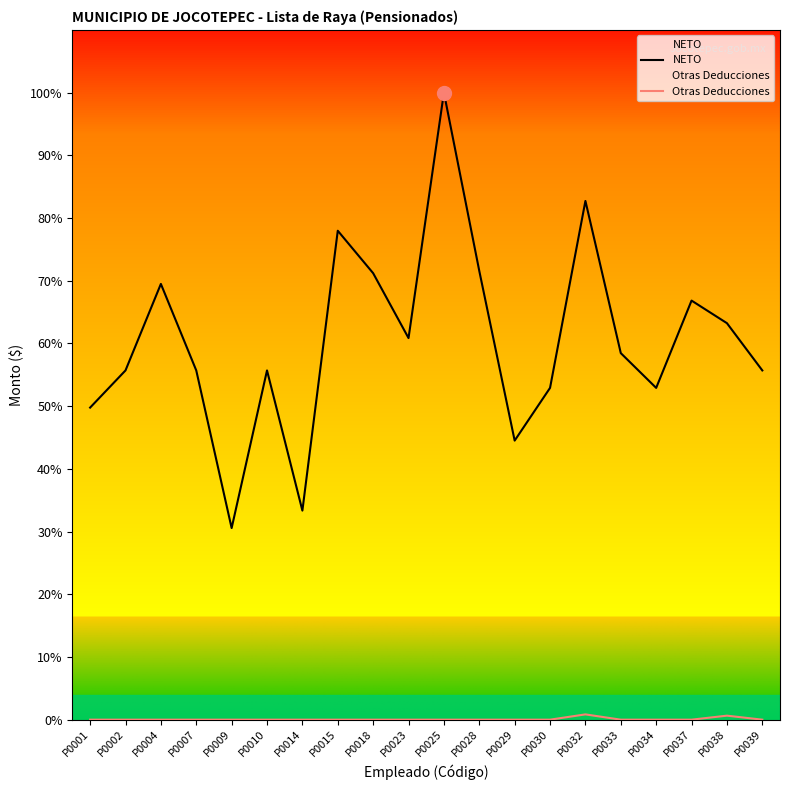

True or false: NETO has more than 1 interior local peaks.

True